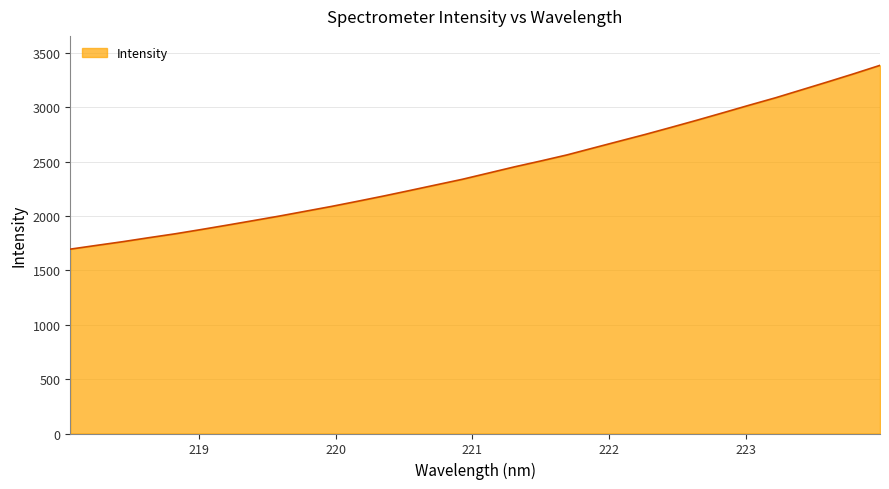

What is the difference between the second highest and second lowest values?

1578.3